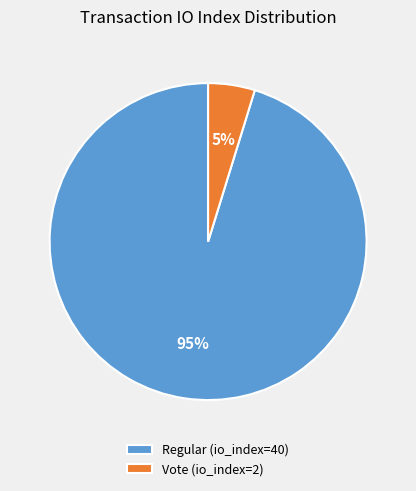

Between Vote (io_index=2) and Regular (io_index=40), which is larger?

Regular (io_index=40)